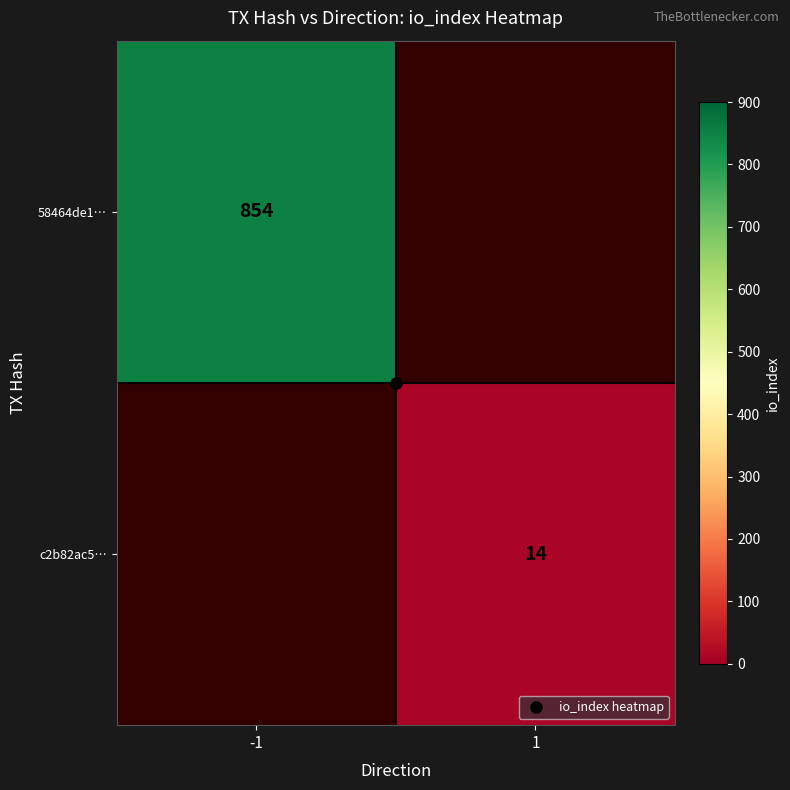

List the series in order of their overall mean, highest first.

58464de1…, c2b82ac5…